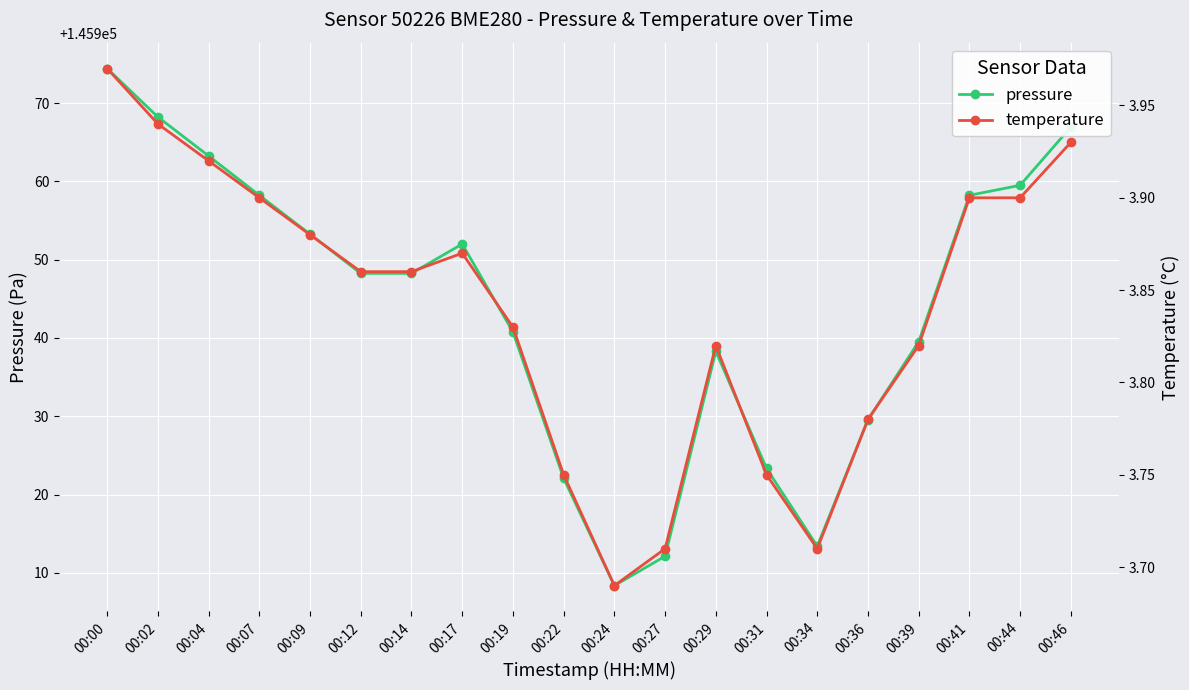

Rank the series at 00:09 from lowest to highest value.

temperature, pressure